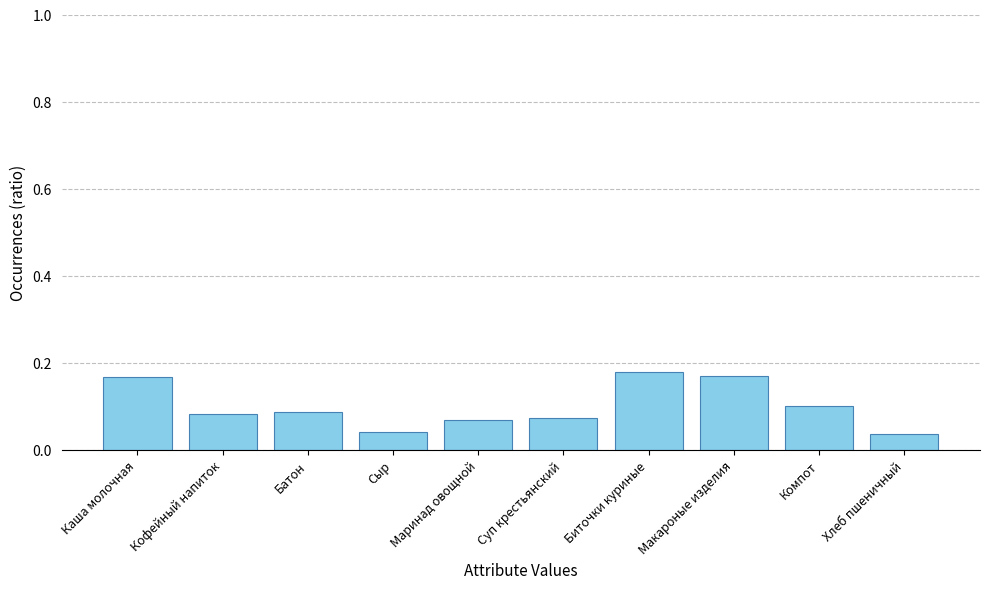

What is the sum of the values at Каша молочная and Компот?

0.3